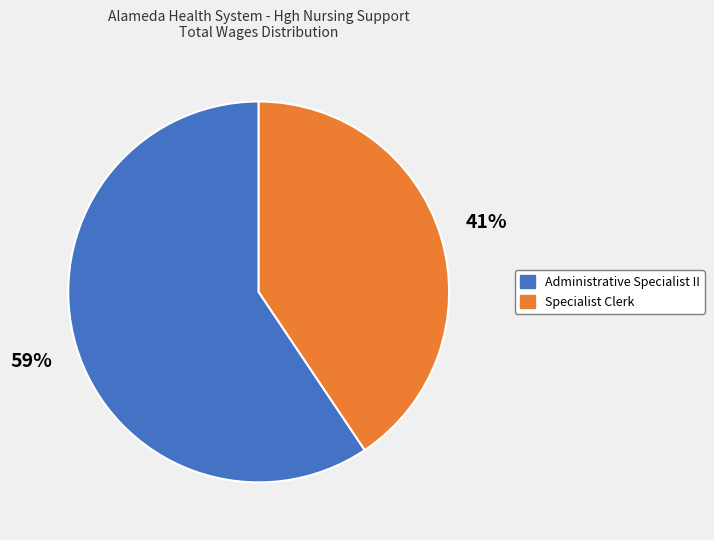

How many slices are in this pie chart?

2